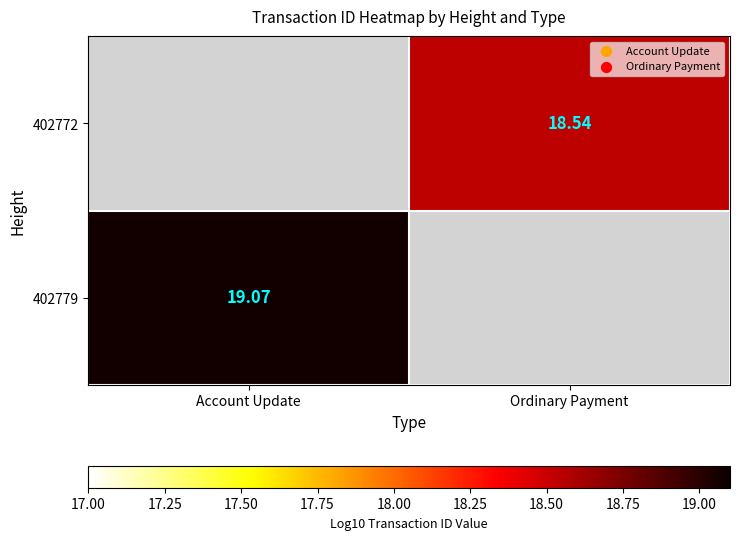

Is the value of 402772 at Ordinary Payment greater than the value of 402779 at Account Update?

No